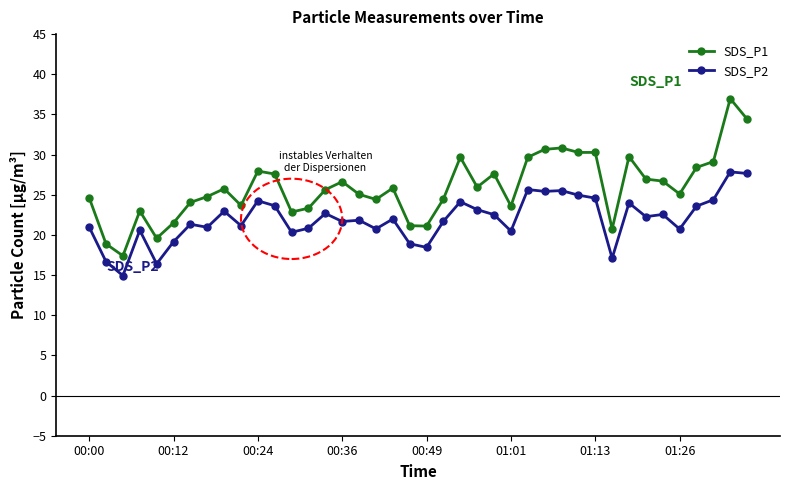

True or false: SDS_P1 has more than 1 interior local peaks.

True